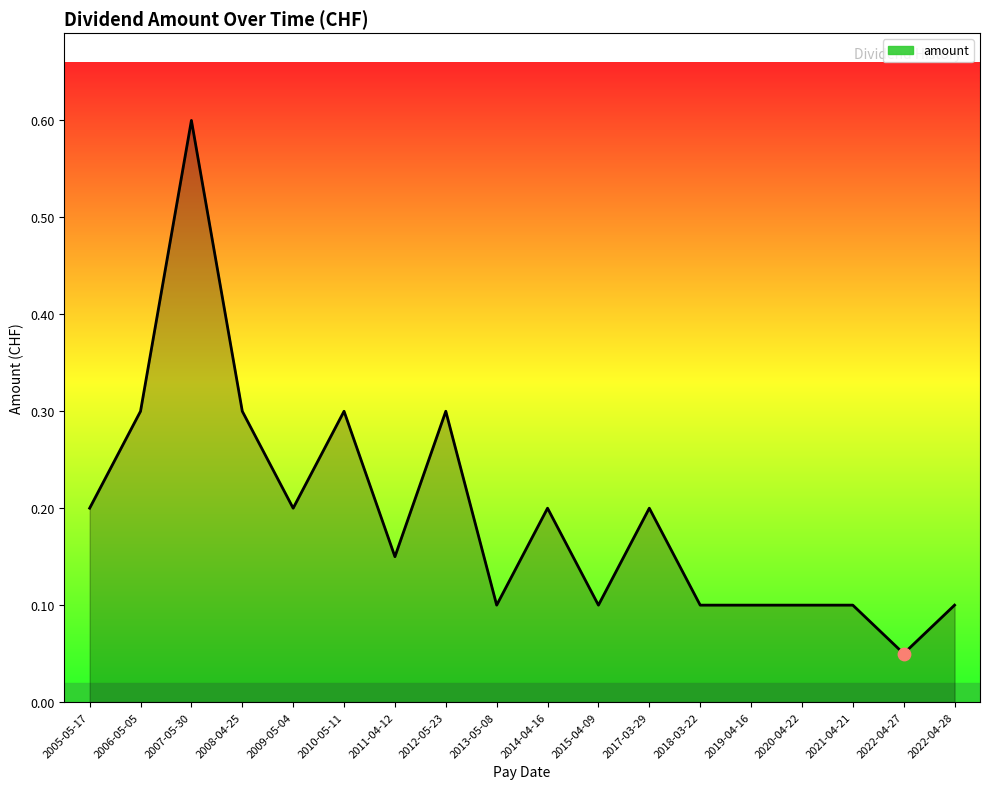

Which has a higher value, 2010-05-11 or 2009-05-04?

2010-05-11